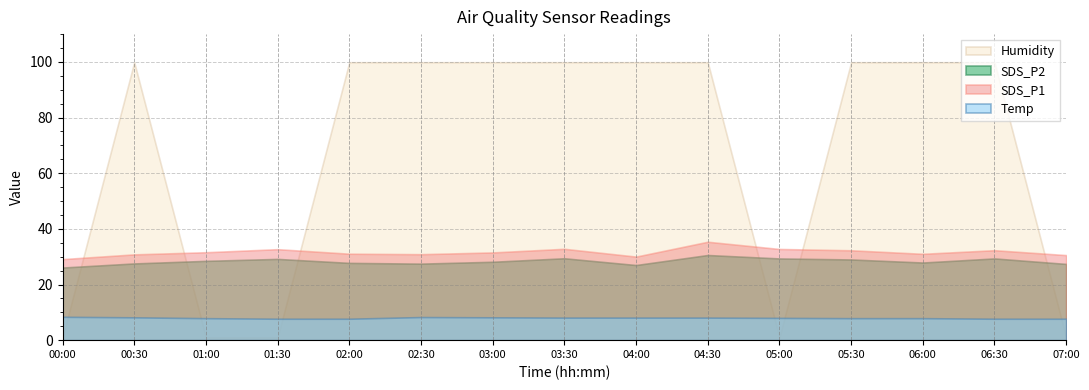

What is the difference between the highest and lowest values at 04:30?

91.8